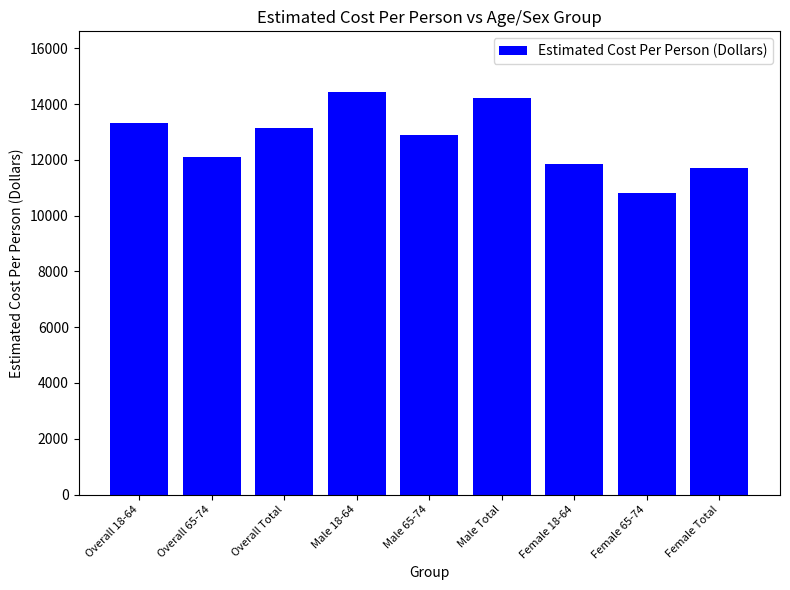

How many values are below 12899?

4